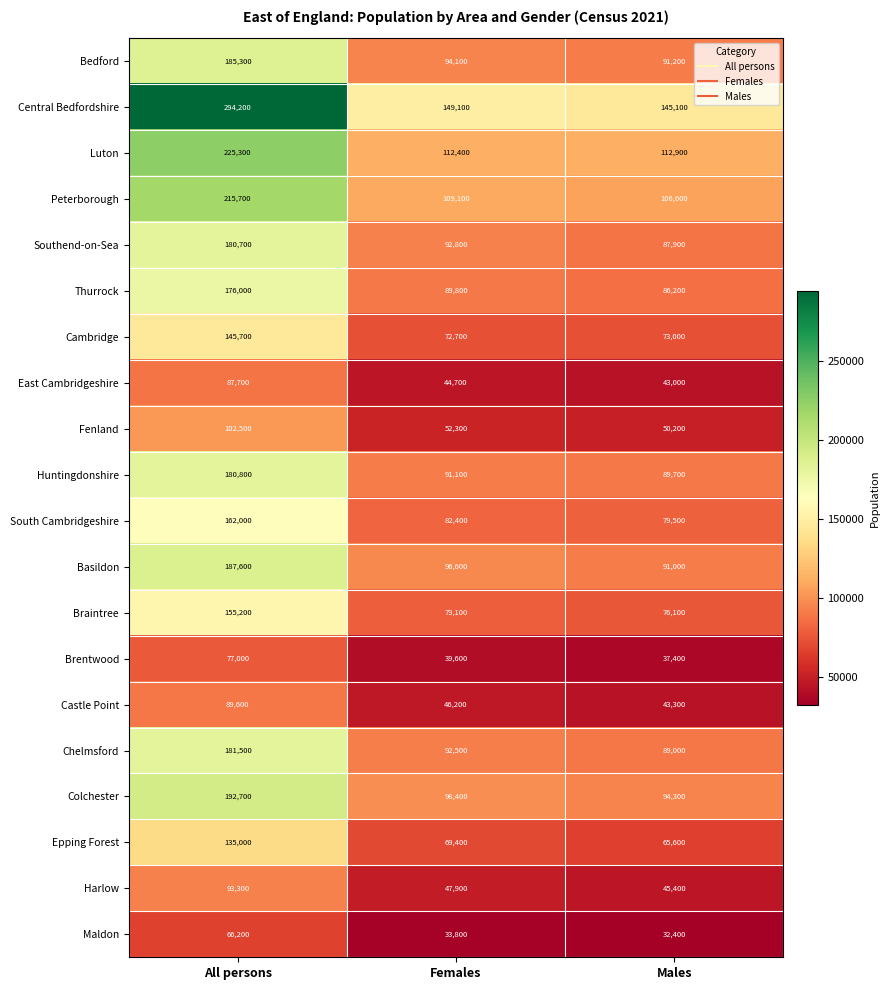

At how many categories does at least one series exceed 116002?

3